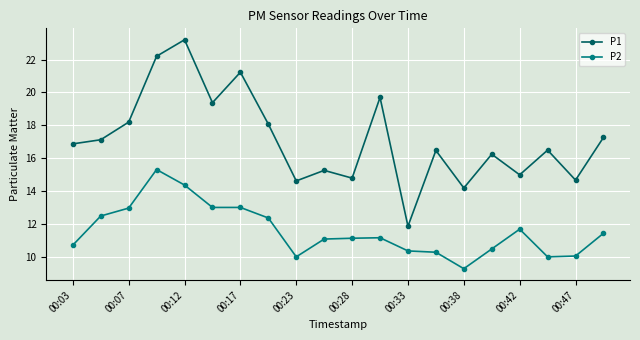

What is the value of the P2 point at the 17th from the left?

11.7